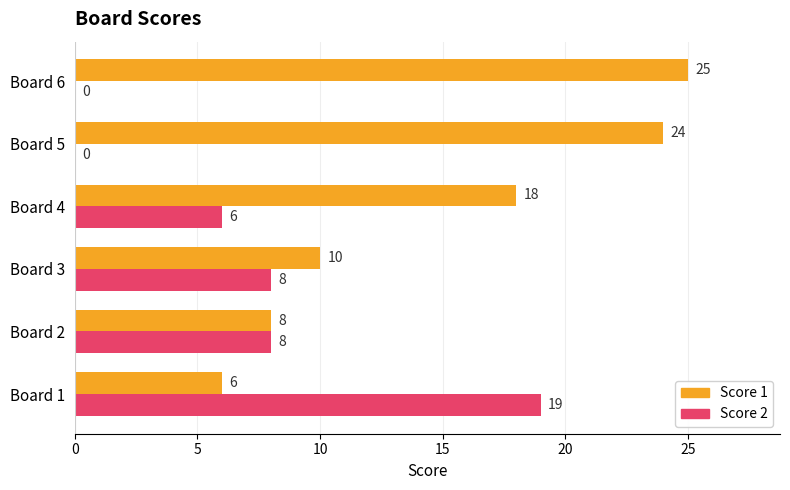

Between Board 1 and Board 4, which series saw the biggest shift?

Score 2